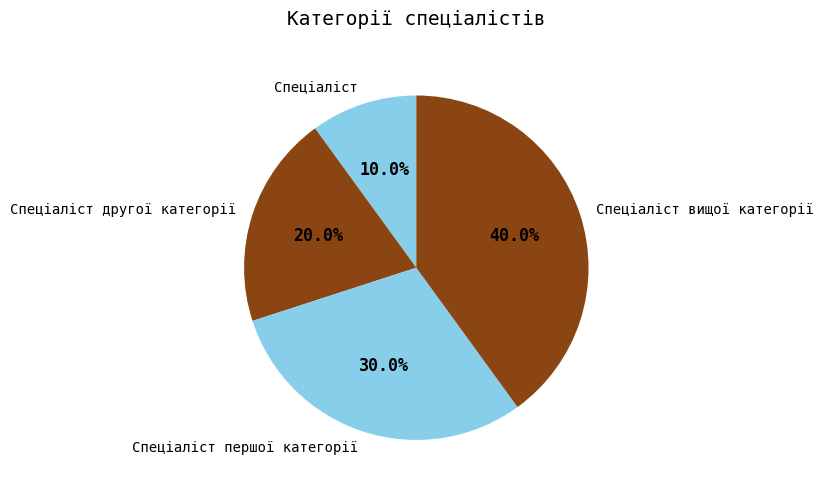

Is there a majority slice in this chart?

No